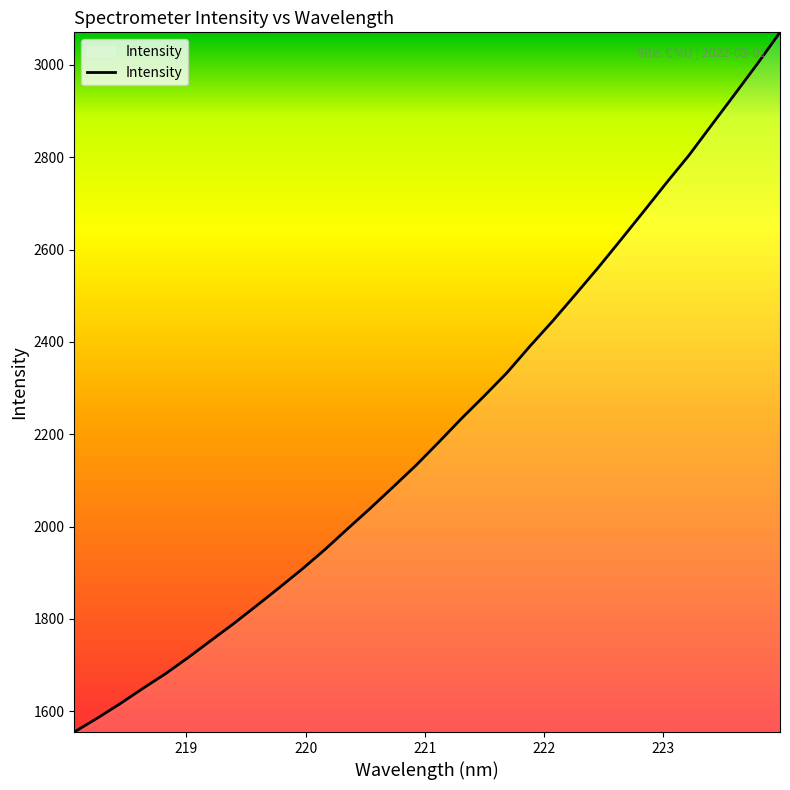

What is the difference between the maximum and minimum values?

1515.6